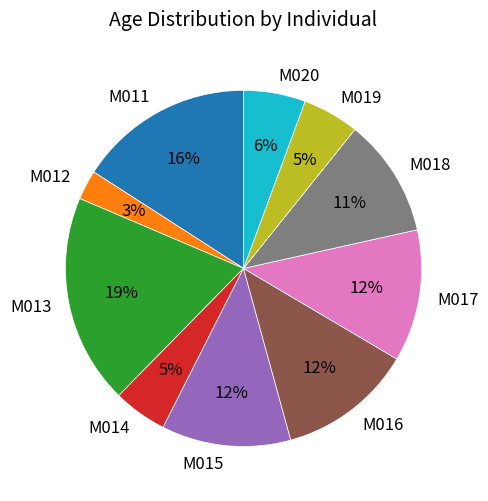

To the nearest percent, what portion does M018 represent?

11%